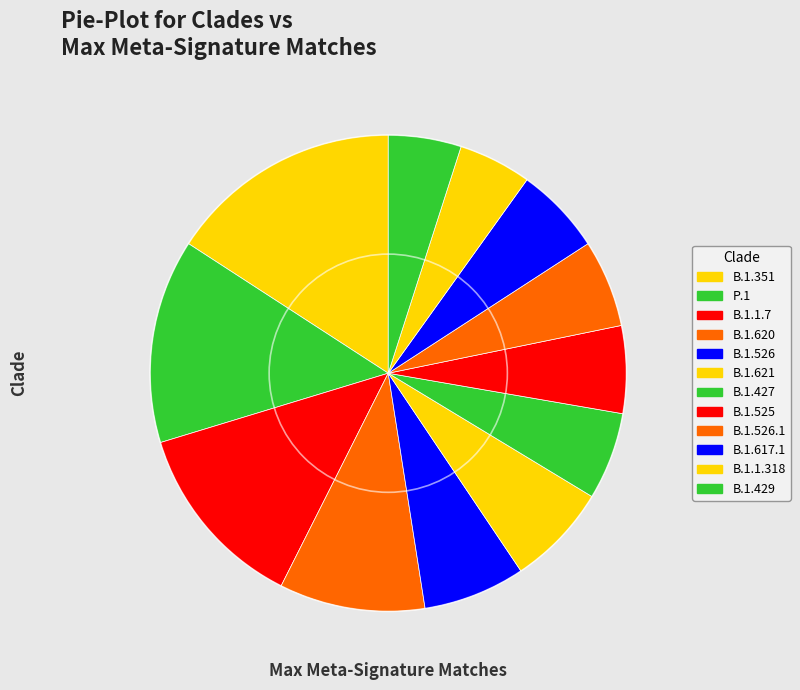

Is it true that B.1.617.1 is 6% of the pie?

True